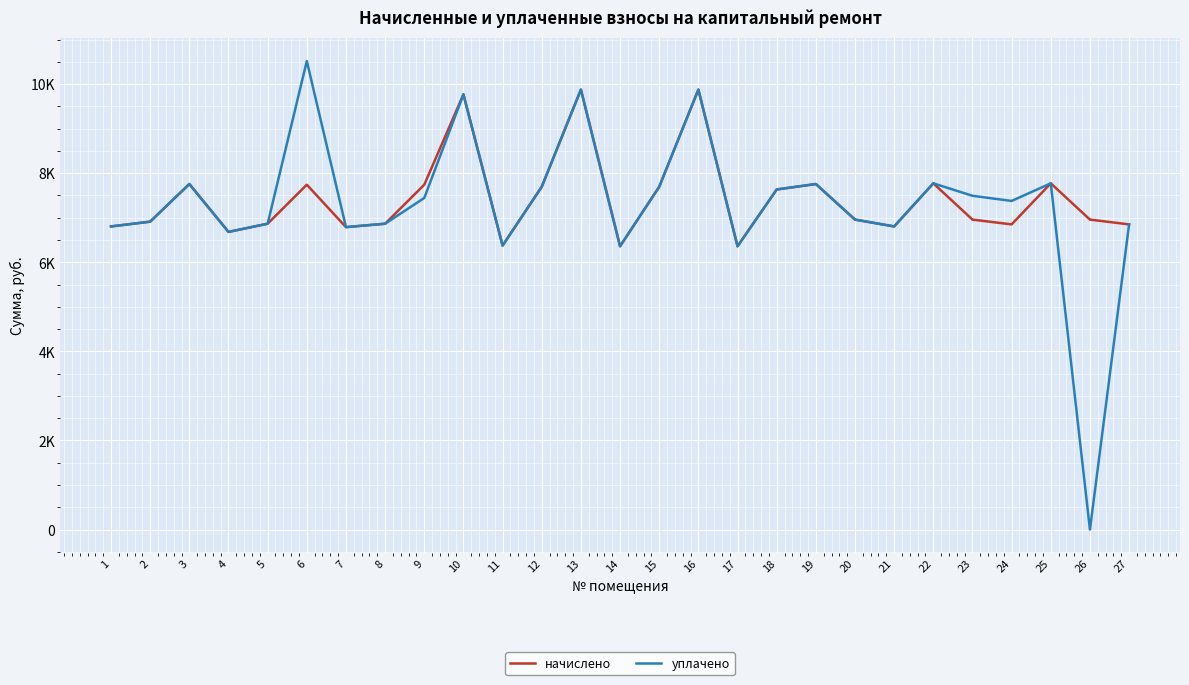

Reading left to right, extract all data points from this chart.

начислено: 1=6804.5	2=6912.0	3=7756.8	4=6681.6	5=6865.9	6=7741.4	7=6789.1	8=6865.8	9=7741.4	10=9769.0	11=6374.5	12=7695.4	13=9876.5	14=6359.0	15=7695.4	16=9876.5	17=6359.0	18=7633.9	19=7756.8	20=6958.1	21=6804.5	22=7772.2	23=6958.1	24=6850.6	25=7772.2	26=6958.1	27=6850.6
уплачено: 1=6804.5	2=6912.0	3=7756.8	4=6681.6	5=6865.9	6=10516.8	7=6789.1	8=6865.8	9=7444.1	10=9769.0	11=6374.5	12=7695.4	13=9876.5	14=6359.0	15=7695.4	16=9876.5	17=6359.0	18=7633.9	19=7756.8	20=6958.1	21=6804.5	22=7772.2	23=7492.6	24=7376.8	25=7772.2	26=0.0	27=6850.6